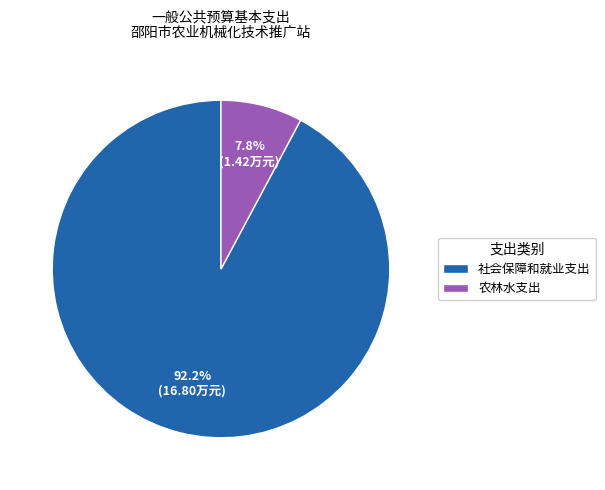

What percentage is the 社会保障和就业支出 slice, to the nearest percent?

92%